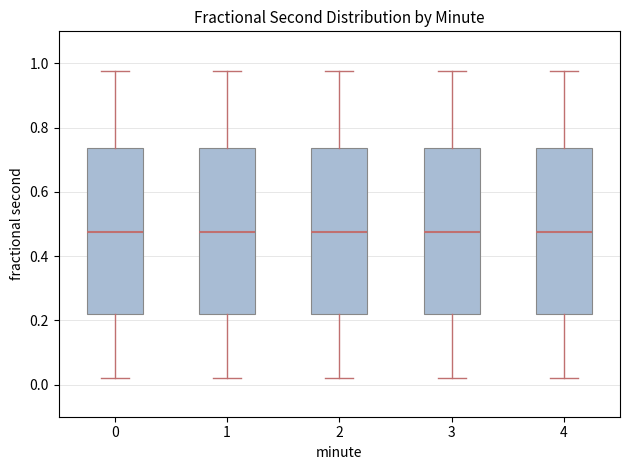

Where is the lower edge of the box at x = 0 on the y-axis? The values are not printed on the chart, so give them approximately, as read against the axis.

0.22